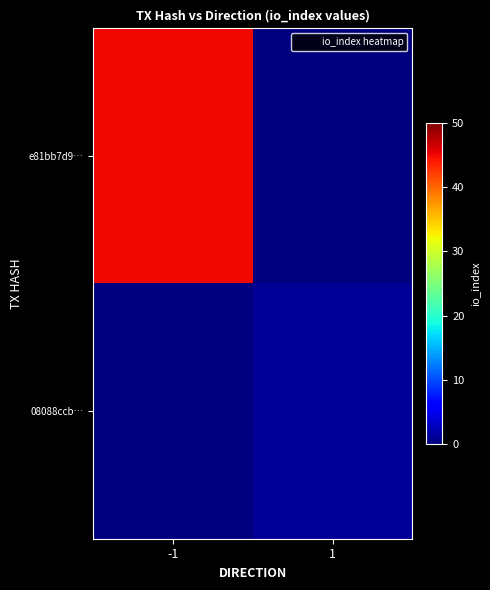

Which label corresponds to the largest value in the chart?

-1